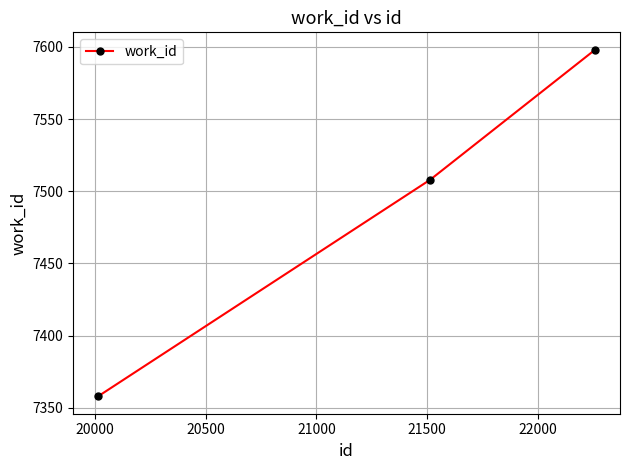

What is the value of the 1st point from the left?

7358